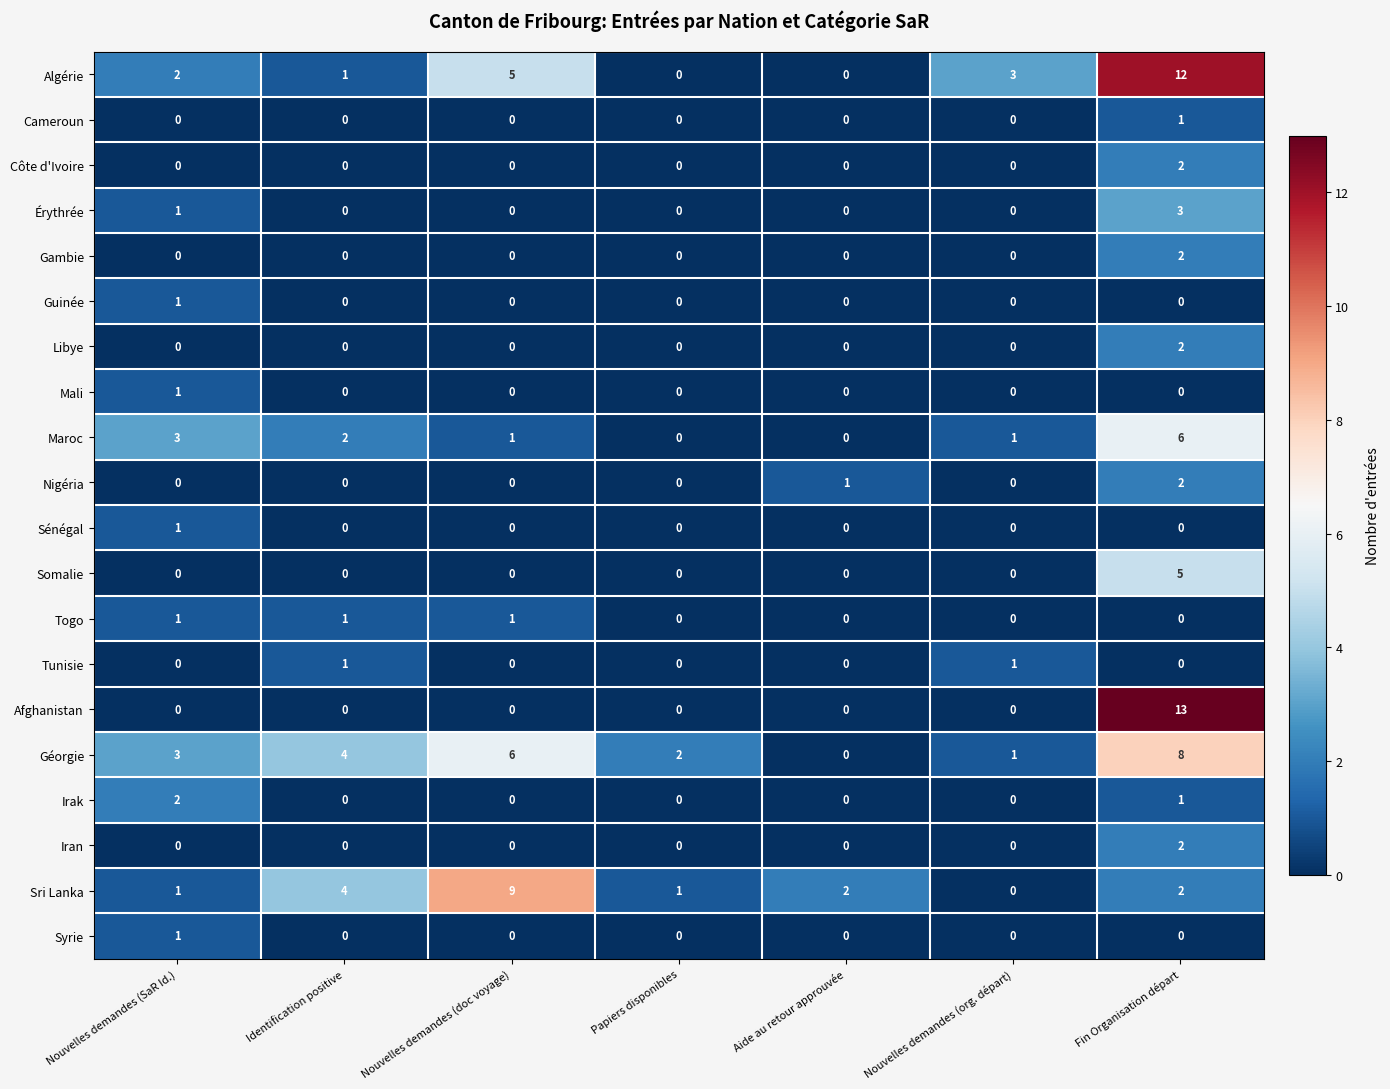

Which series has the largest range (max minus min)?

Afghanistan